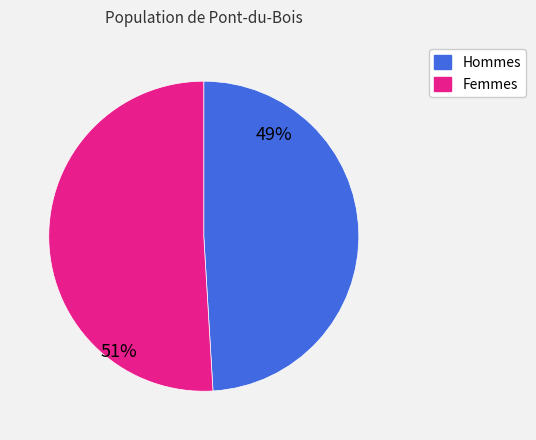

To the nearest percent, what is the average slice percentage?

50%